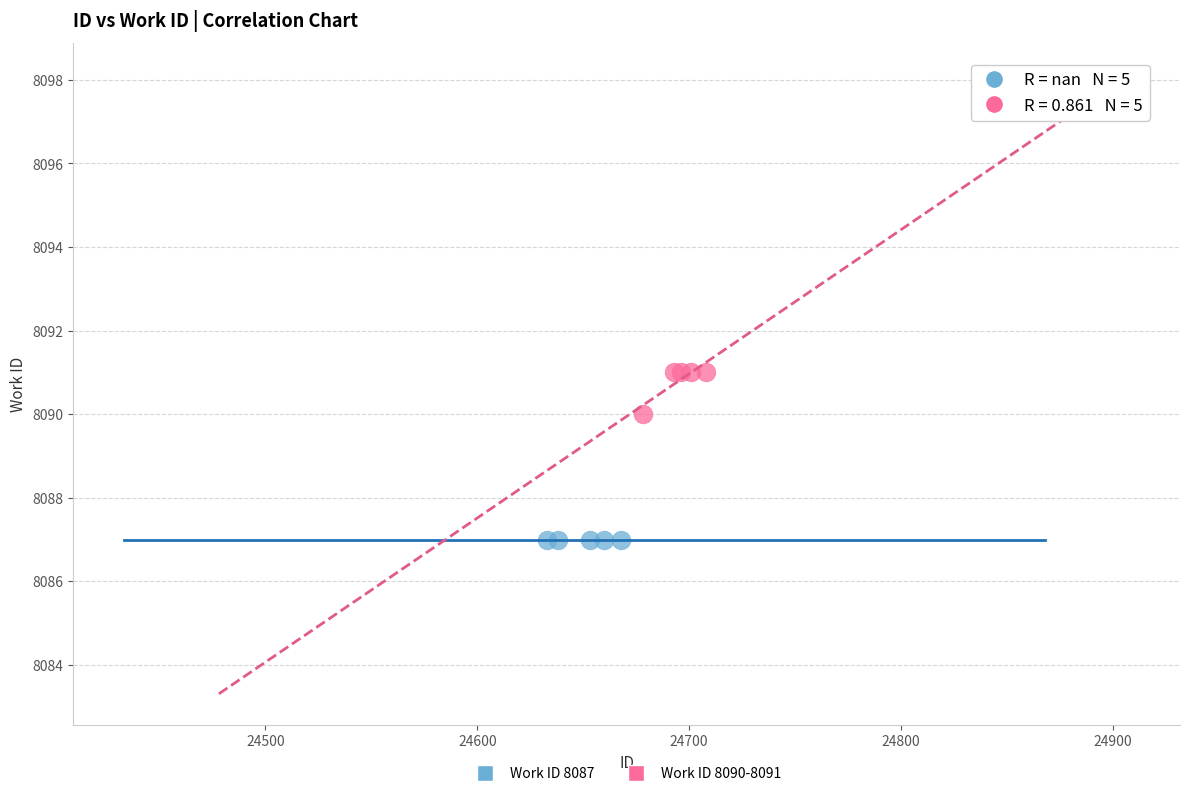

What are all the series names shown in the legend?

Work ID 8087, Work ID 8090-8091